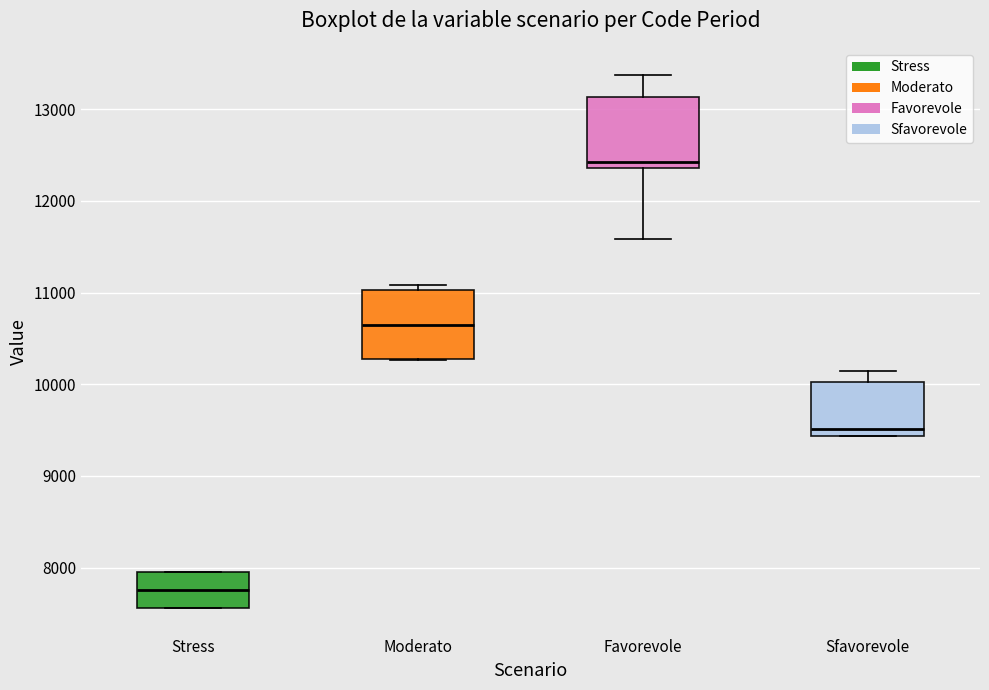

Reading left to right, transcribe this box plot: for each box, give where its median line is, the range the box spans, and where its two whiskers end, as read against the y-axis. The values are not printed on the chart, so give them approximately, as read against the axis.

Stress: median 7800, box 7600 to 8000, whiskers 7600 to 8000
Moderato: median 10700, box 10300 to 11000, whiskers 10300 to 11100
Favorevole: median 12400 (just above the box's lower edge), box 12400 to 13100, whiskers 11600 to 13400
Sfavorevole: median 9500, box 9400 to 10000, whiskers 9400 to 10100